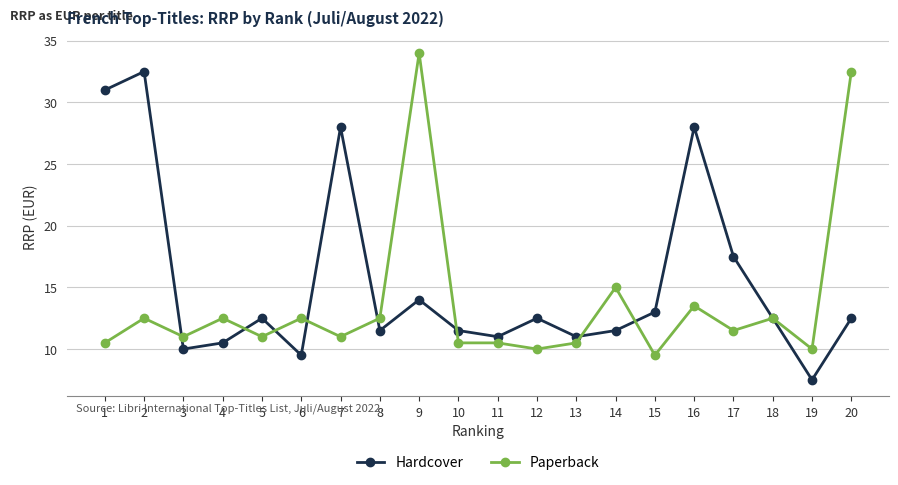

What is the average value of the Hardcover series?

15.4